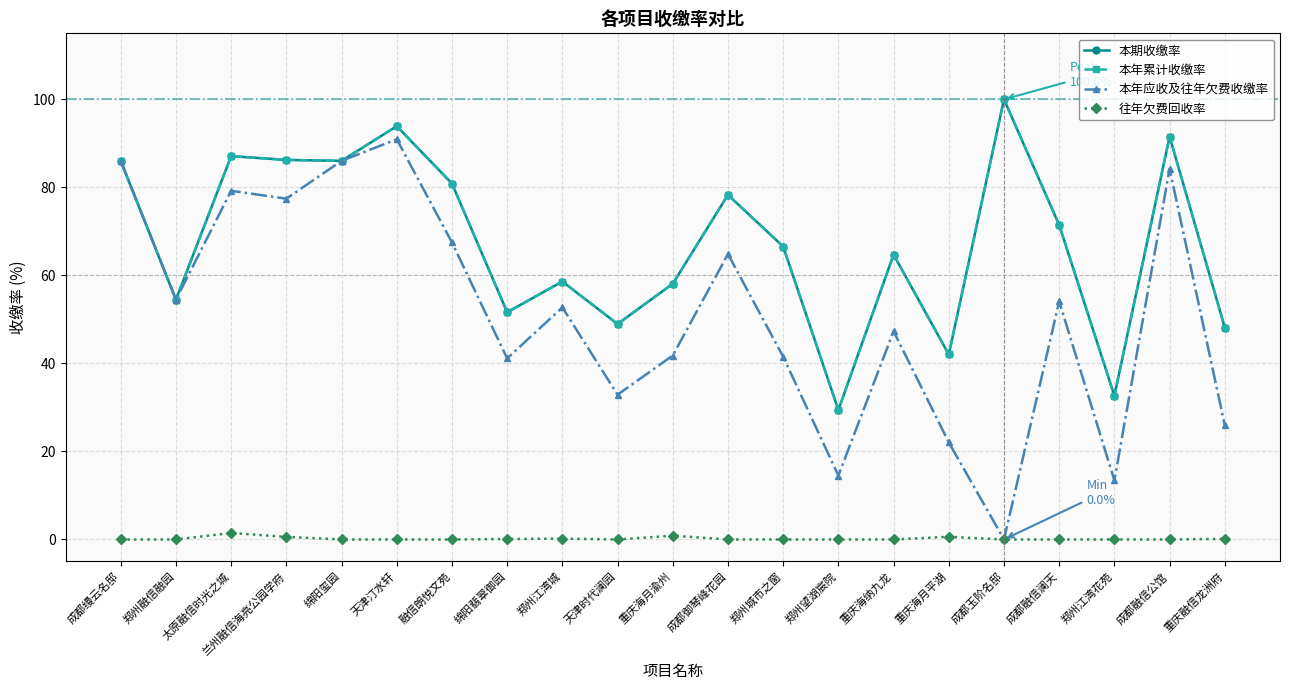

At how many categories does at least one series exceed 38?

19